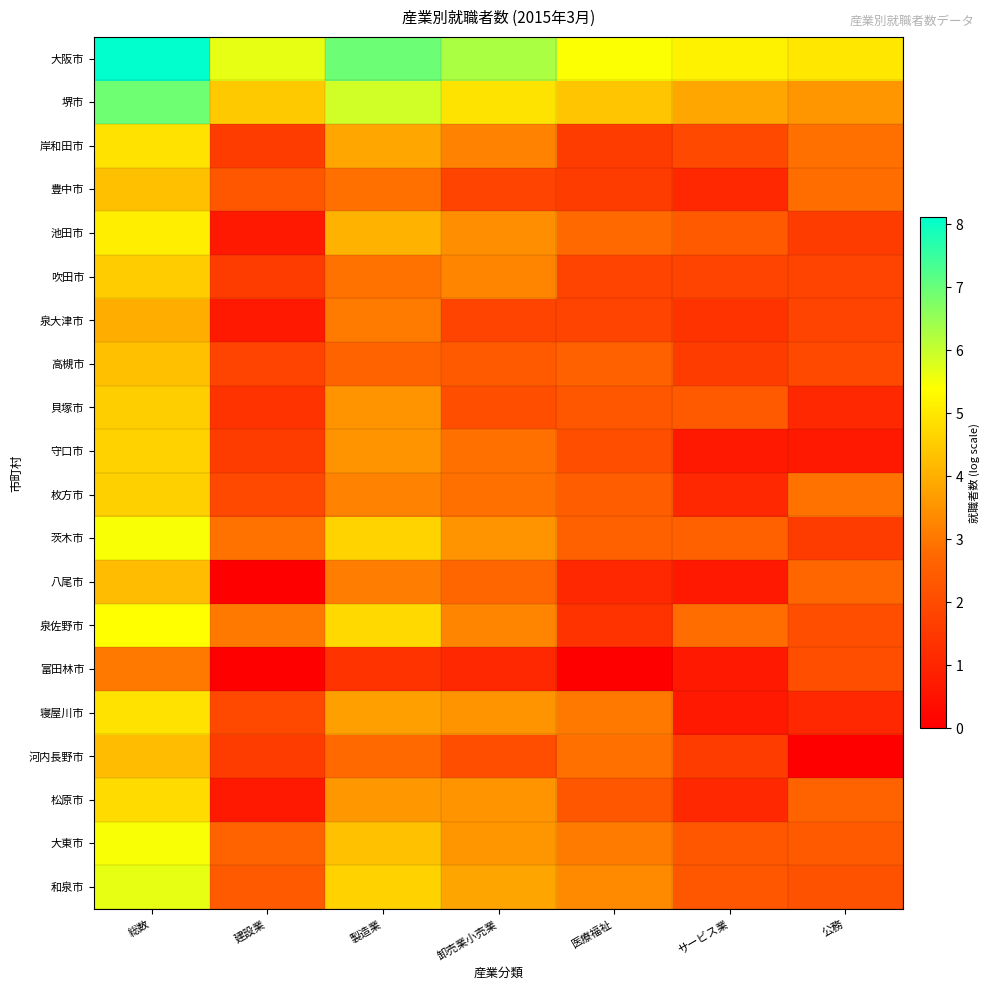

Which has a higher value, サービス業 or 卸売業小売業?

卸売業小売業